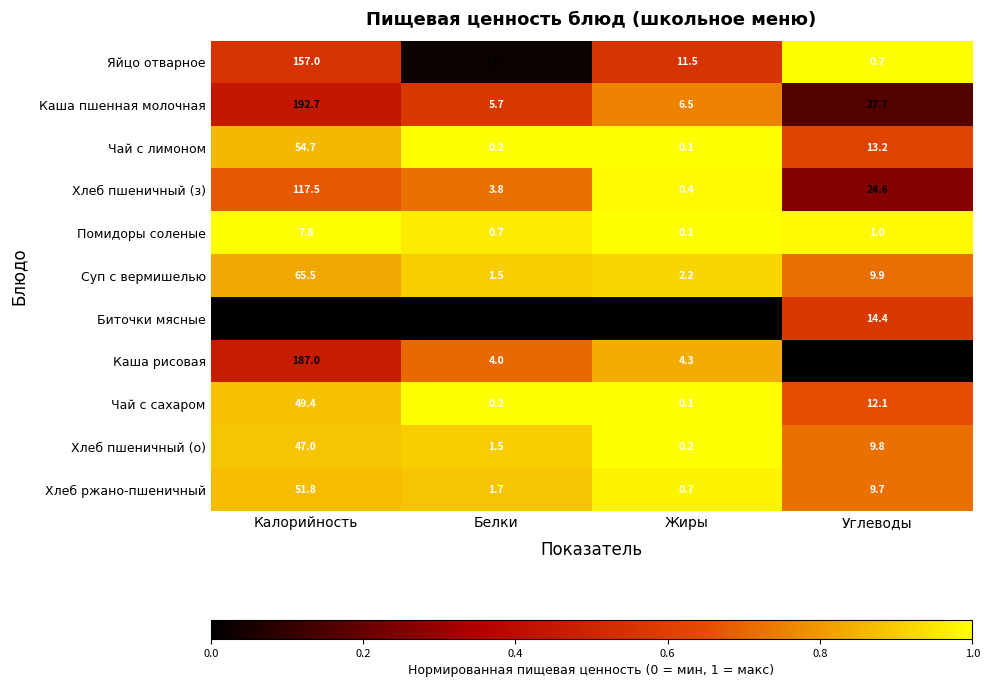

What is the spread (max minus min) of values at Жиры?

25.7